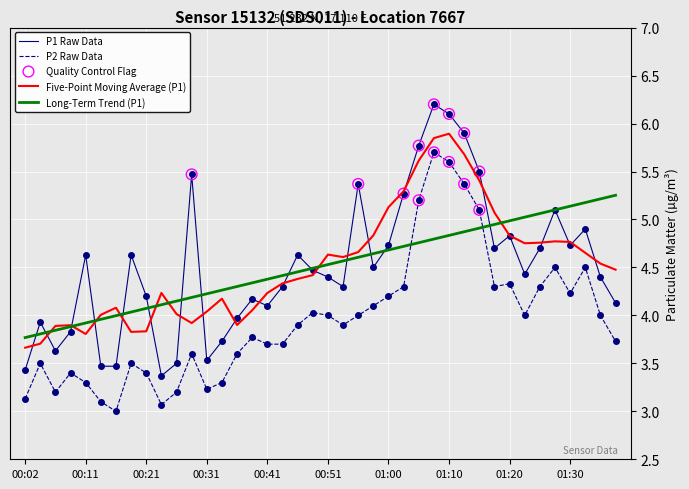

True or false: P2 Raw Data and Five-Point Moving Average (P1) intersect in this chart.

False